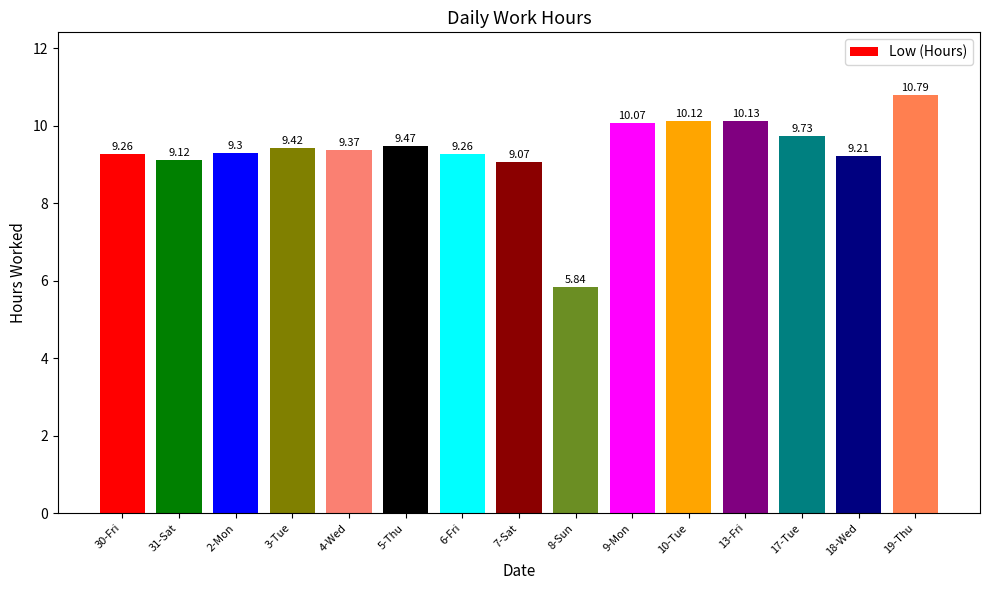

What is the sum of the values at 18-Wed and 30-Fri?

18.5